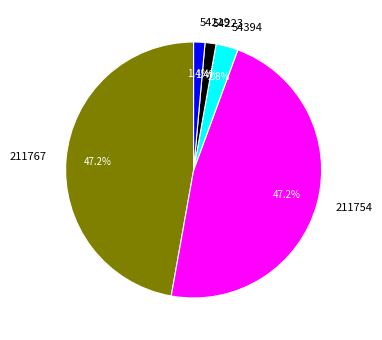

To the nearest percent, what is the difference between the largest and smallest slice percentages?

46%